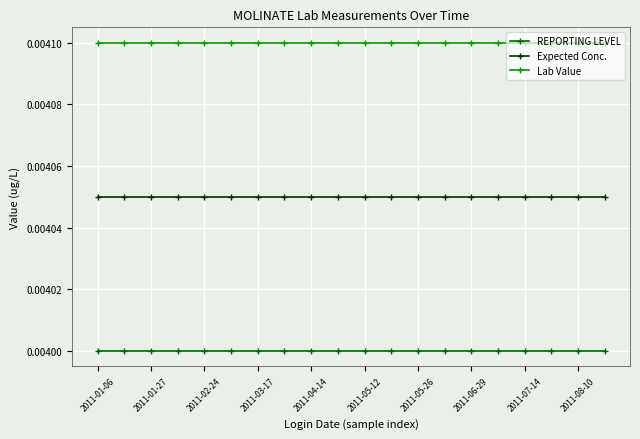

List the series in order of their peak value, lowest first.

REPORTING LEVEL, Expected Conc., Lab Value